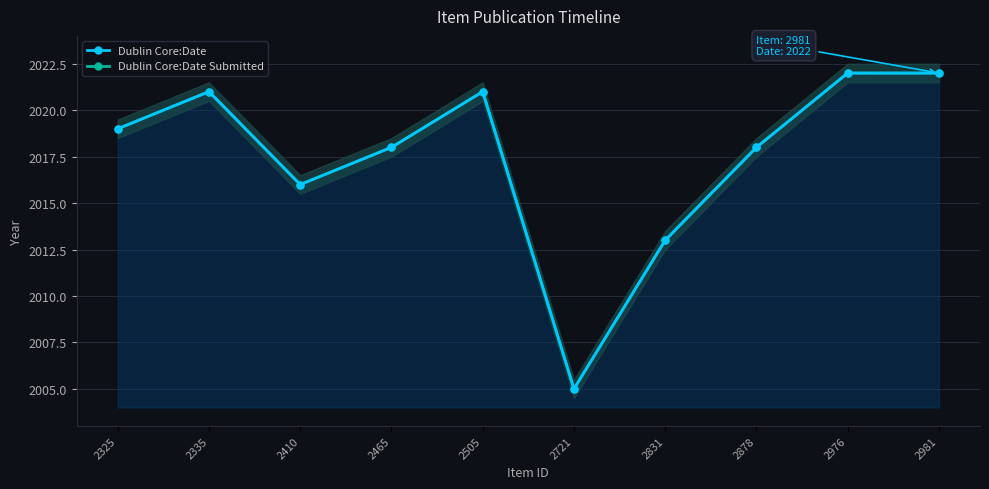

The value of Dublin Core:Date Submitted at 2981 is 2022. True or false?

True